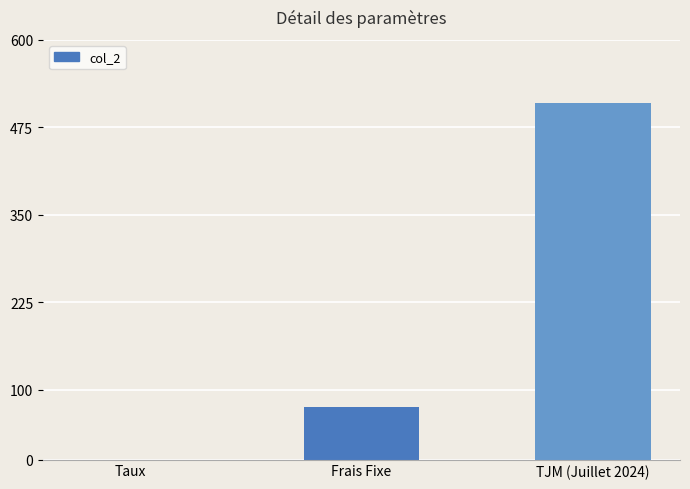

What is the maximum value shown in the chart?

510.0